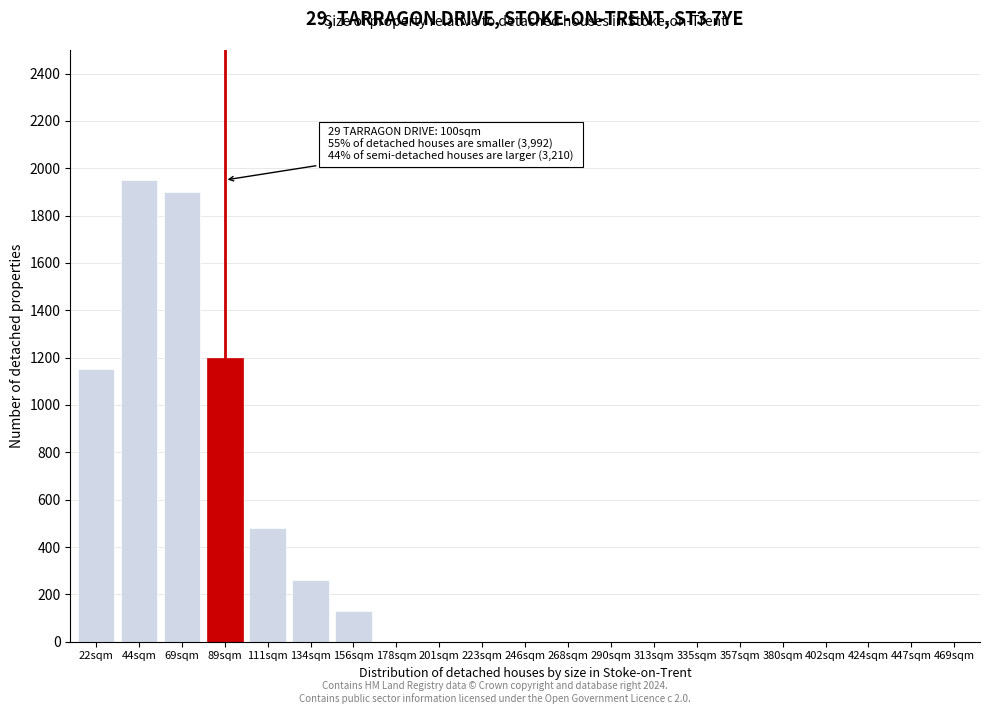

Reading left to right, what are all the values shown in this chart?

22sqm=1150	44sqm=1950	69sqm=1900	89sqm=1200	111sqm=480	134sqm=260	156sqm=130	178sqm=0	201sqm=0	223sqm=0	246sqm=0	268sqm=0	290sqm=0	313sqm=0	335sqm=0	357sqm=0	380sqm=0	402sqm=0	424sqm=0	447sqm=0	469sqm=0